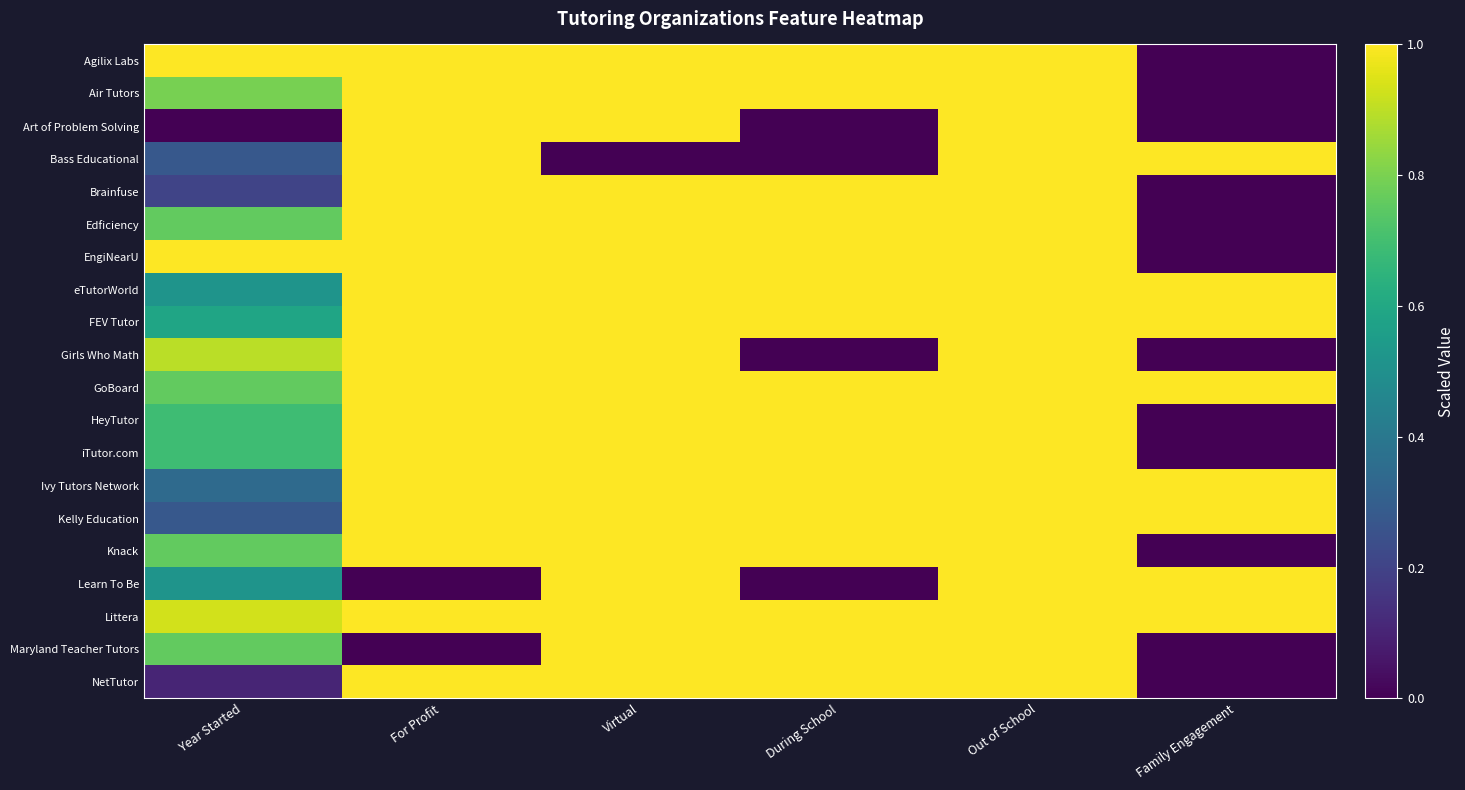

Which series changed the most between Virtual and Family Engagement?

Agilix Labs